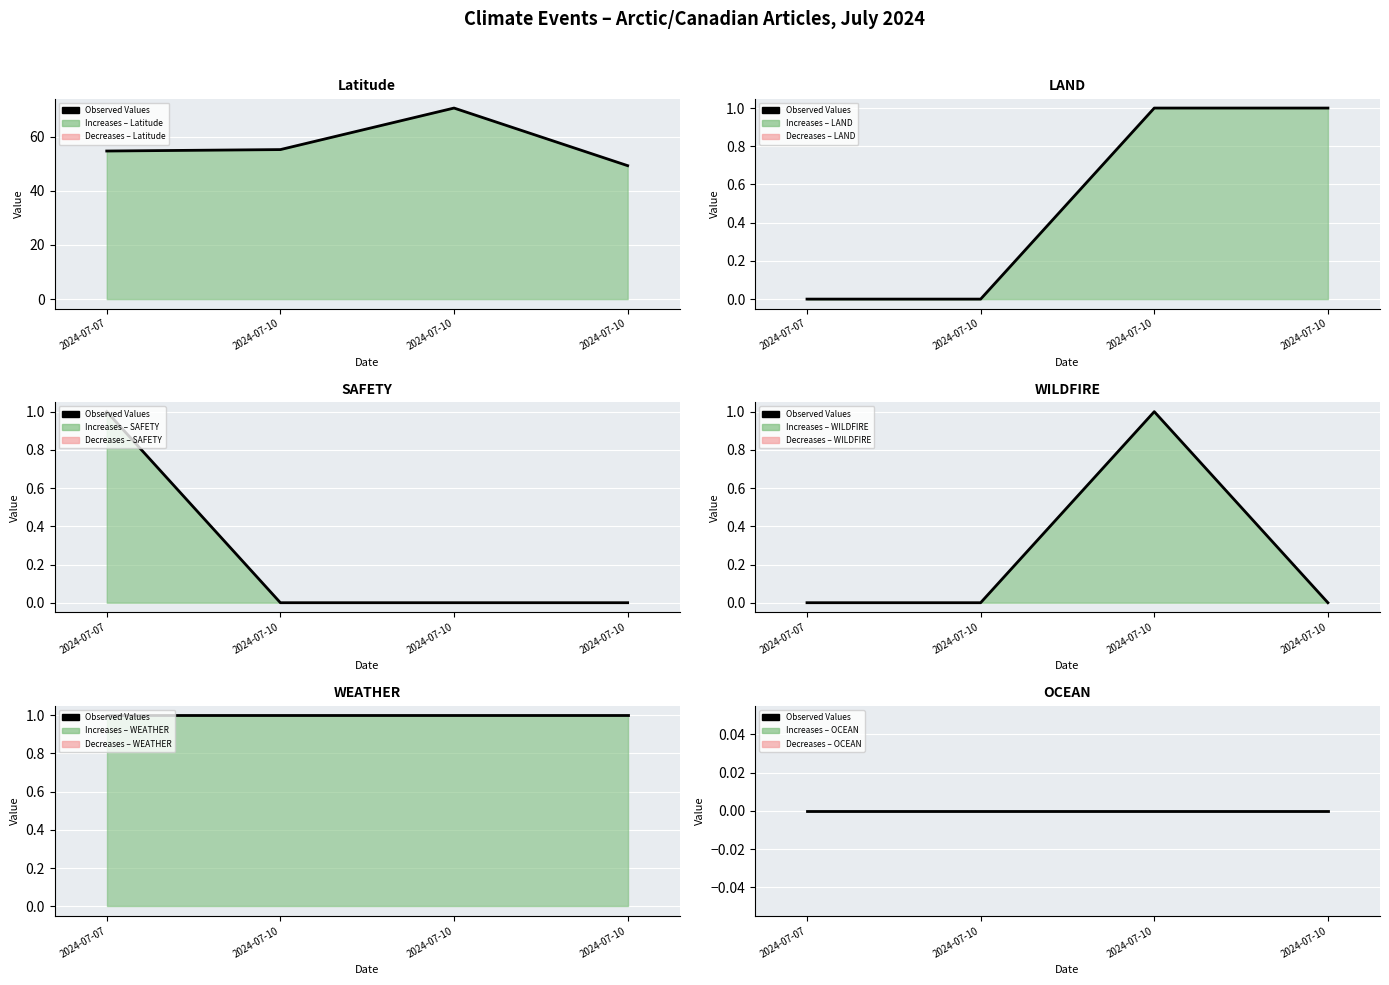

Where is the first local maximum for WILDFIRE?

2024-07-10